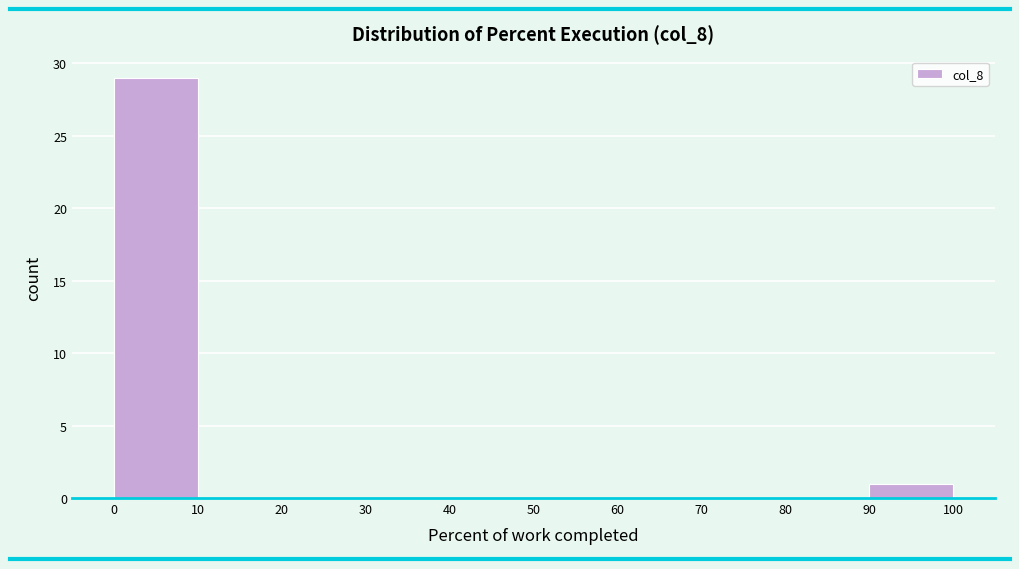

Reading left to right, transcribe this chart: for each bar, give the range it covers on the x-axis and its height. The values are not printed on the chart, so give them approximately, as read against the axis.

0 to 10: 29
10 to 20: 0
20 to 30: 0
30 to 40: 0
40 to 50: 0
50 to 60: 0
60 to 70: 0
70 to 80: 0
80 to 90: 0
90 to 100: 1